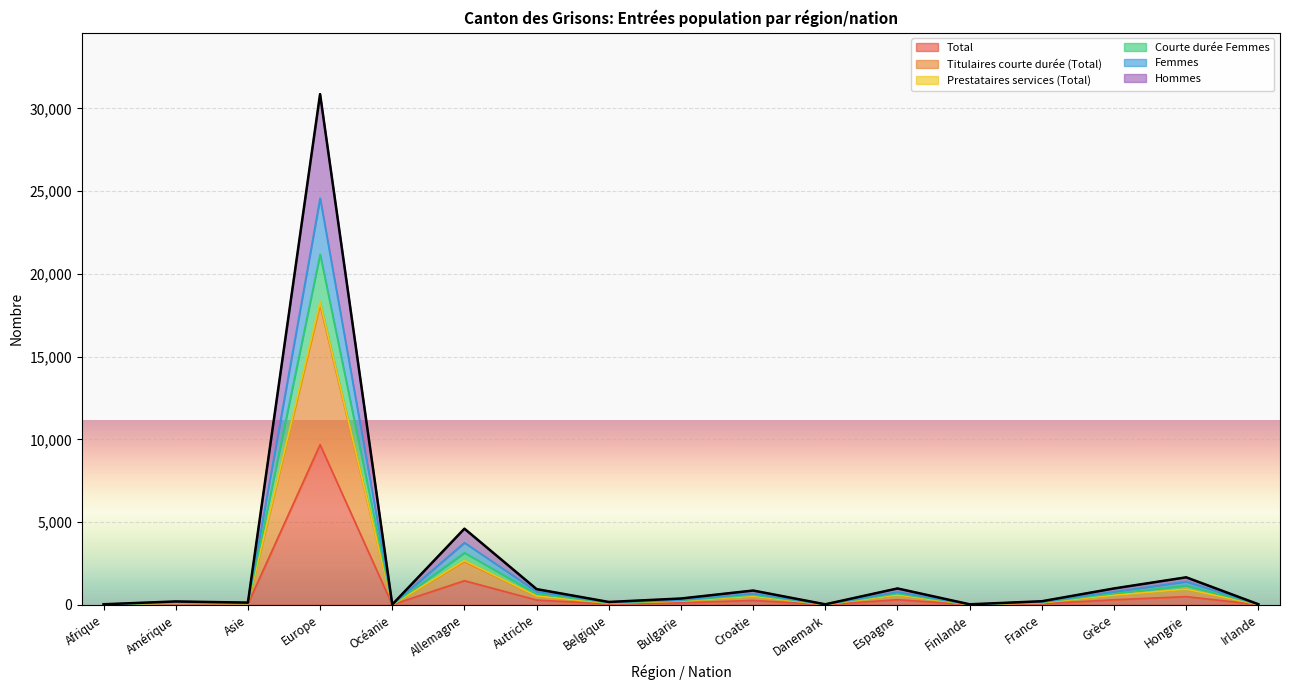

At which label does Total reach its peak?

Europe